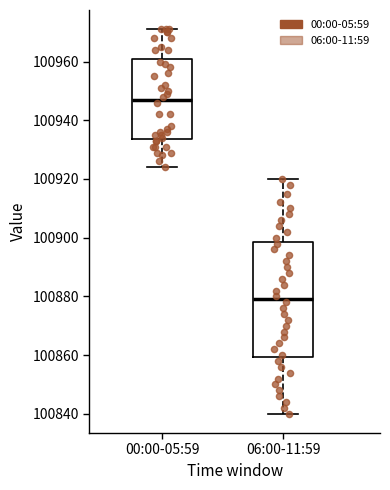

Reading left to right, read every box against the y-axis: the position of its median line, the range the box covers, and the ends of its whiskers. The values are not printed on the chart, so give them approximately, as read against the axis.

00:00-05:59: median 100948, box 100934 to 100962, whiskers 100924 to 100972
06:00-11:59: median 100880, box 100860 to 100898, whiskers 100840 to 100920